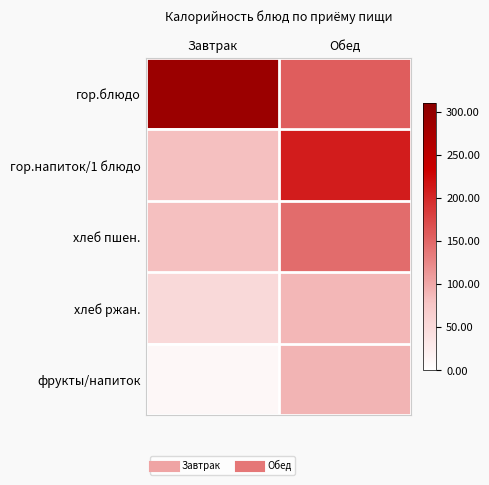

What is the difference between the highest and lowest values at Обед?

119.3